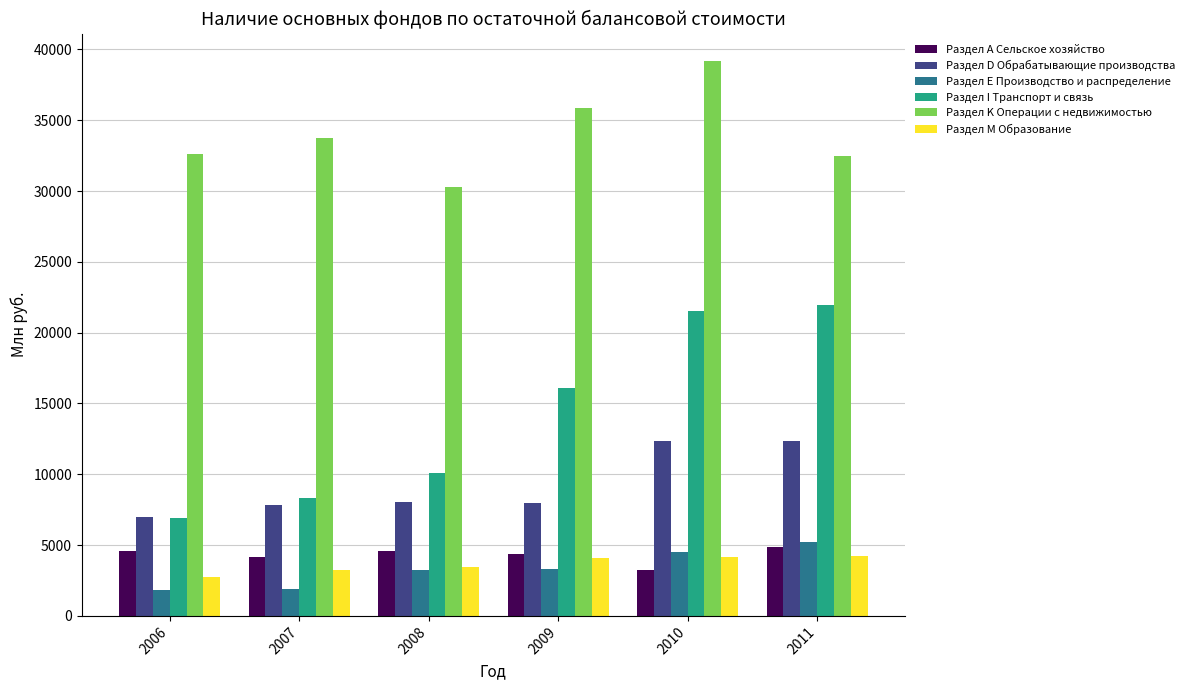

Is the value of Раздел K Операции с недвижимостью at 2011 greater than the value of Раздел А Сельское хозяйство at 2007?

Yes